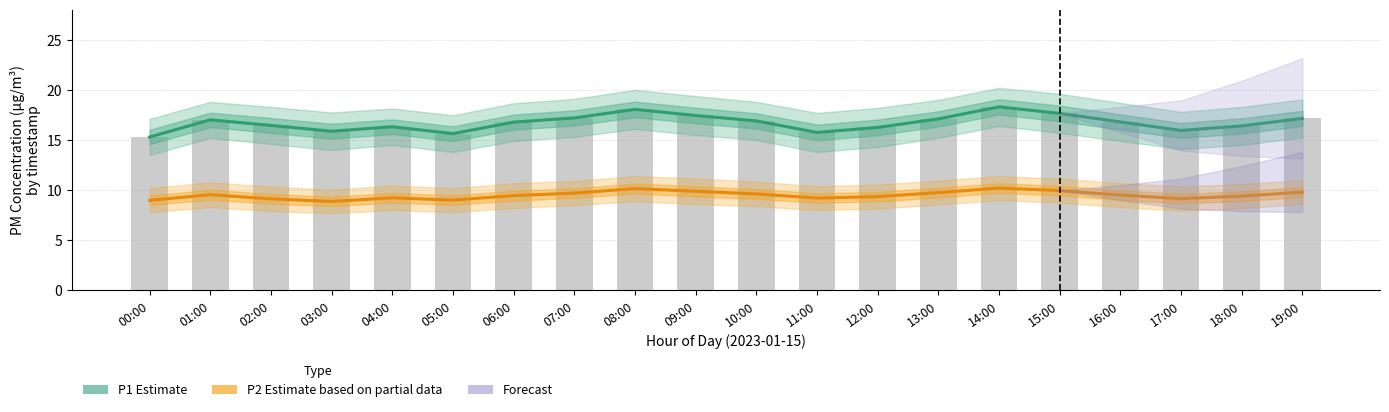

Reading left to right, list all the values displayed in this chart.

P1 (Estimate): 15.3	17.0	16.4	15.9	16.3	15.6	16.8	17.2	18.1	17.4	16.9	15.8	16.2	17.1	18.3	17.6	16.8	15.9	16.4	17.1
P2 (Estimate based on partial data): 9.0	9.5	9.1	8.9	9.2	9.0	9.4	9.7	10.2	9.9	9.6	9.2	9.3	9.8	10.2	9.9	9.5	9.2	9.4	9.8